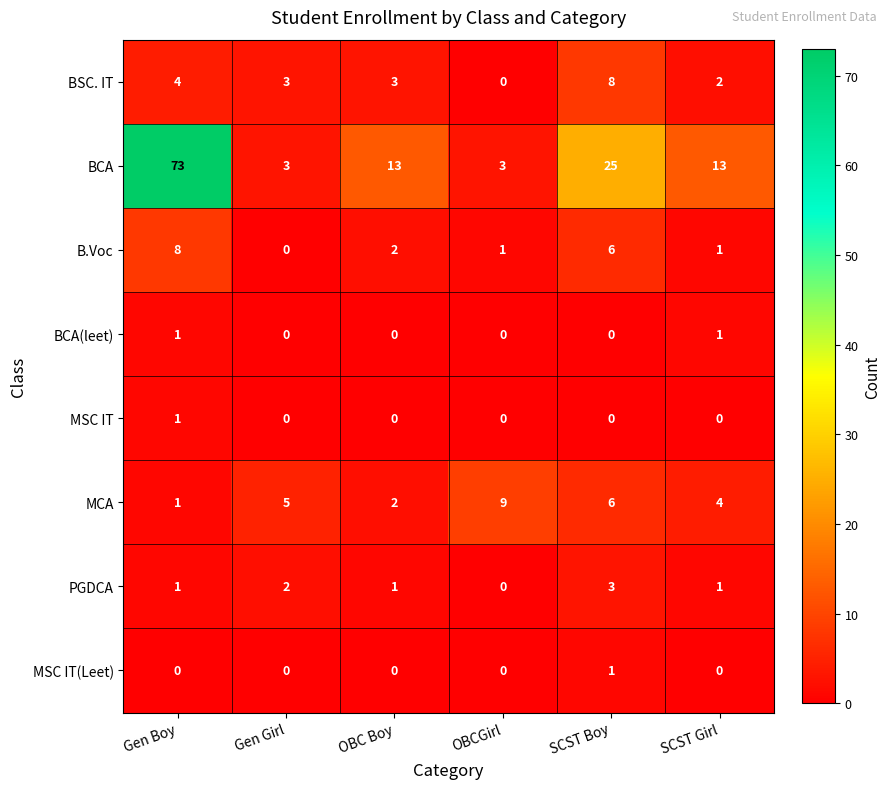

Which series has the largest total across all categories?

BCA